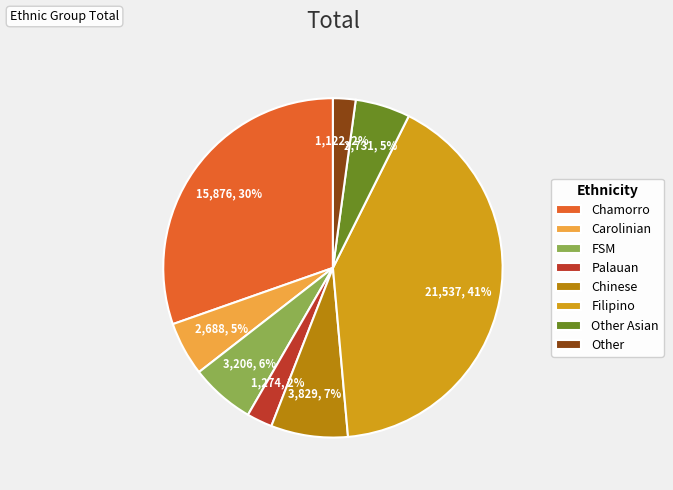

Is there a majority slice in this chart?

No